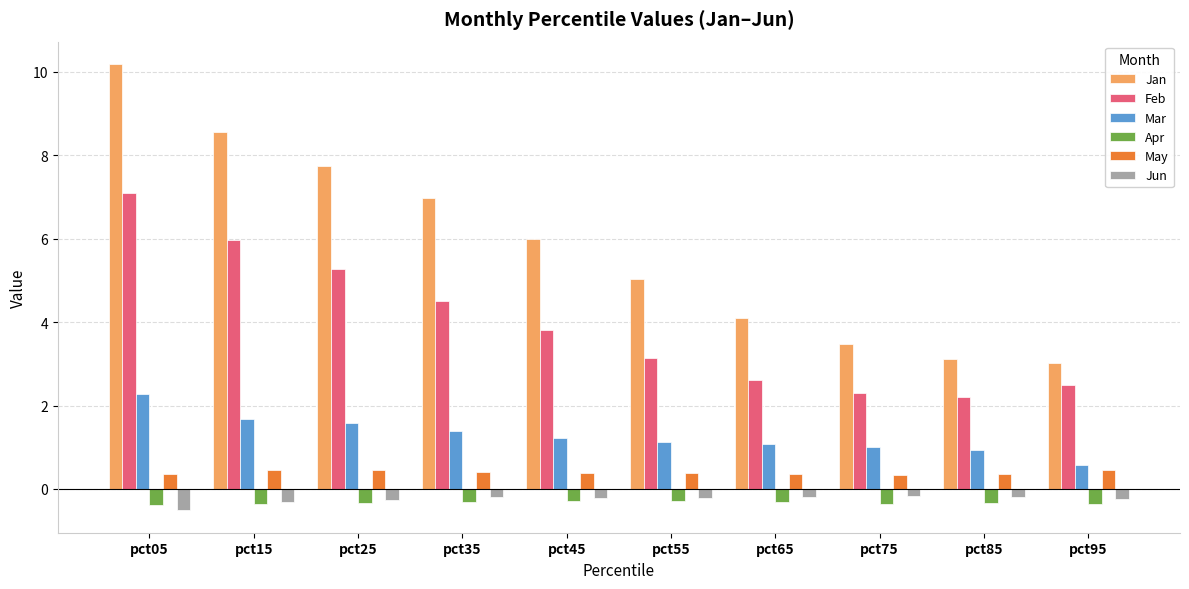

What is the sum of the Jun values at pct55 and pct25?

-0.5